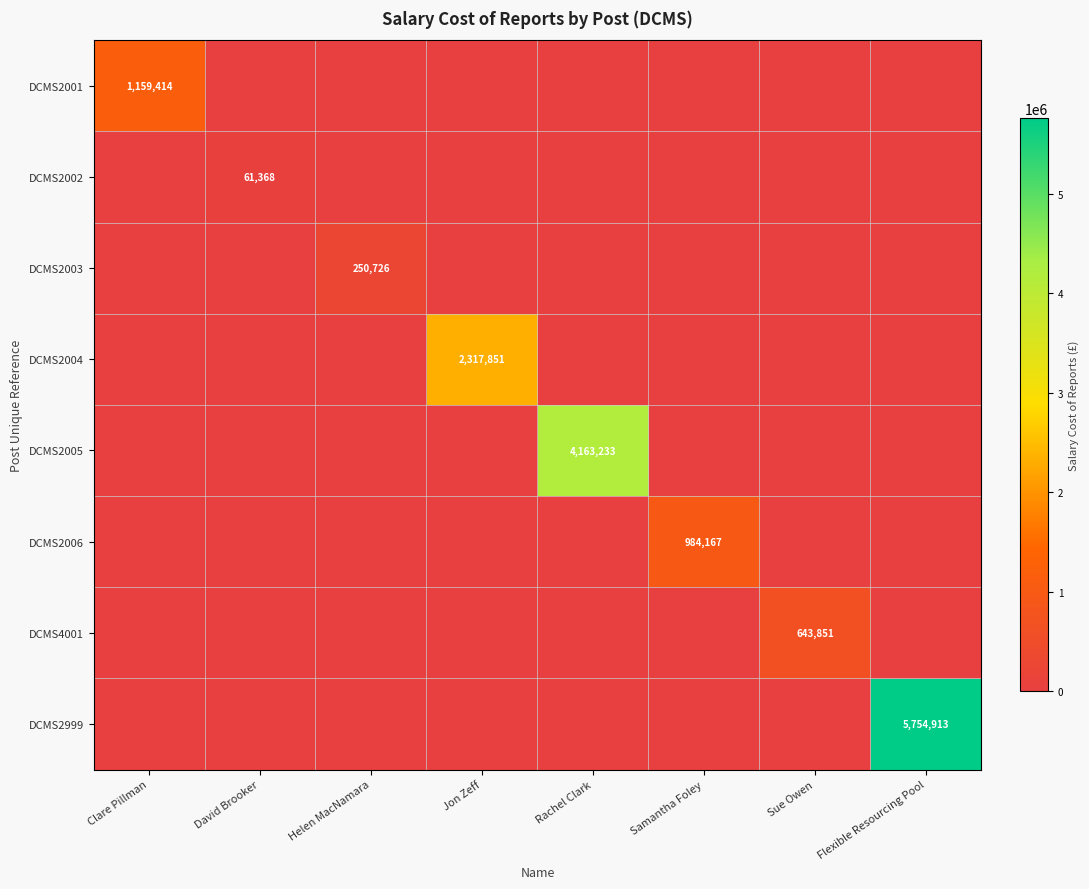

The DCMS2005 series shows 4163233 at Rachel Clark. True or false?

True